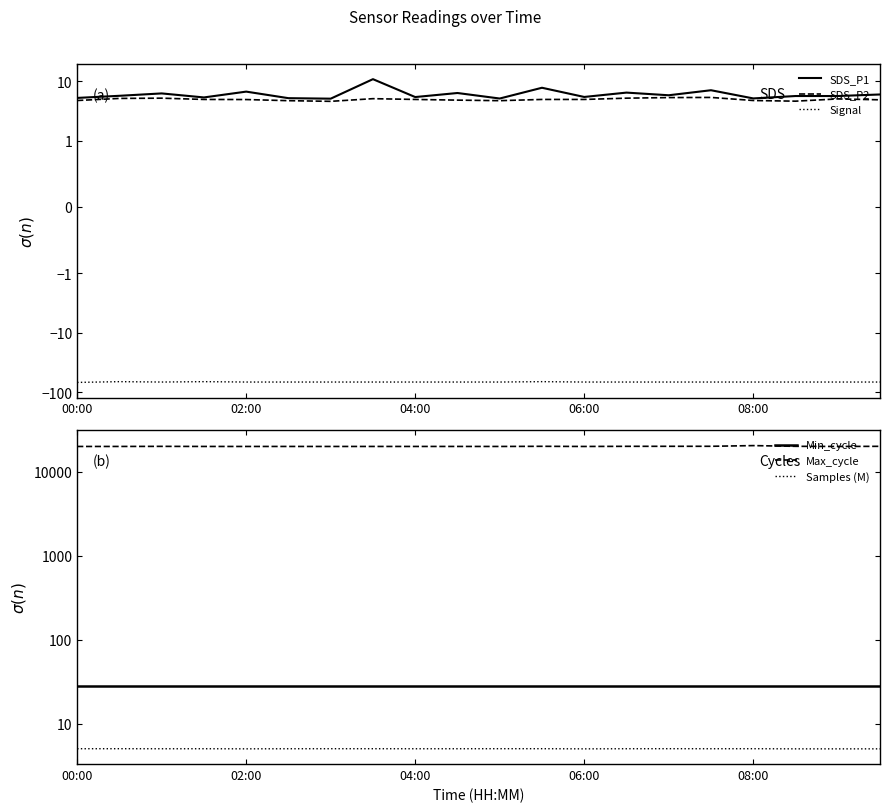

What is the value of the SDS_P1 point at the 17th from the left?

5.2